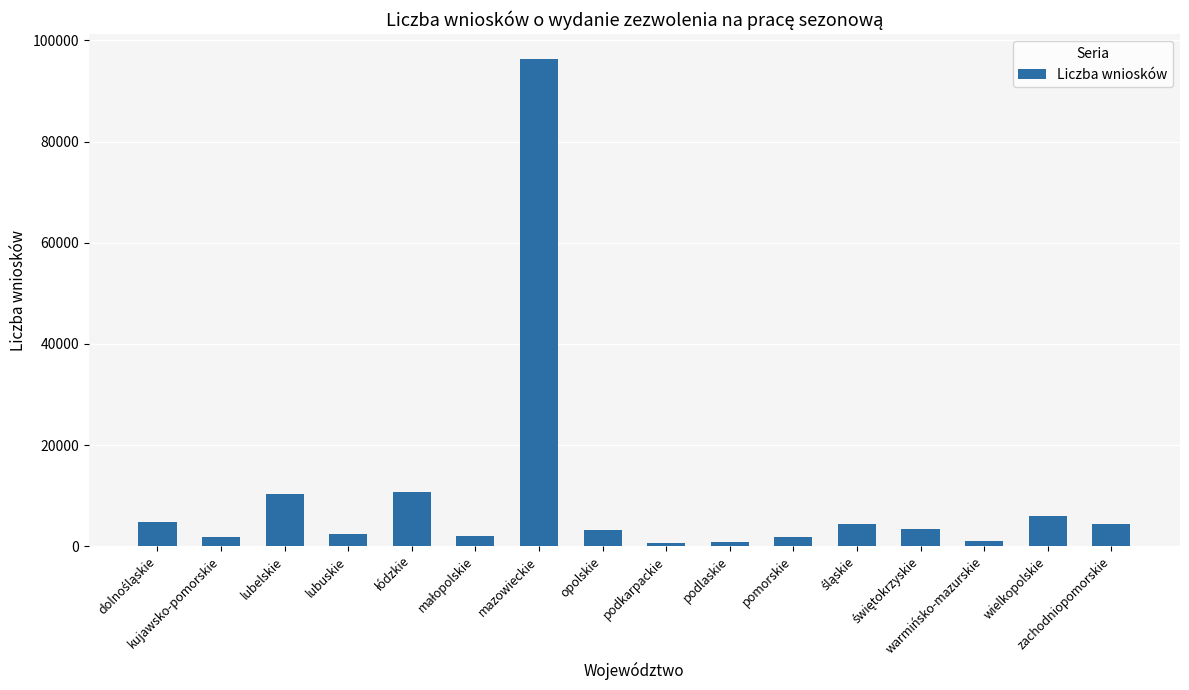

What is the maximum value shown in the chart?

96385